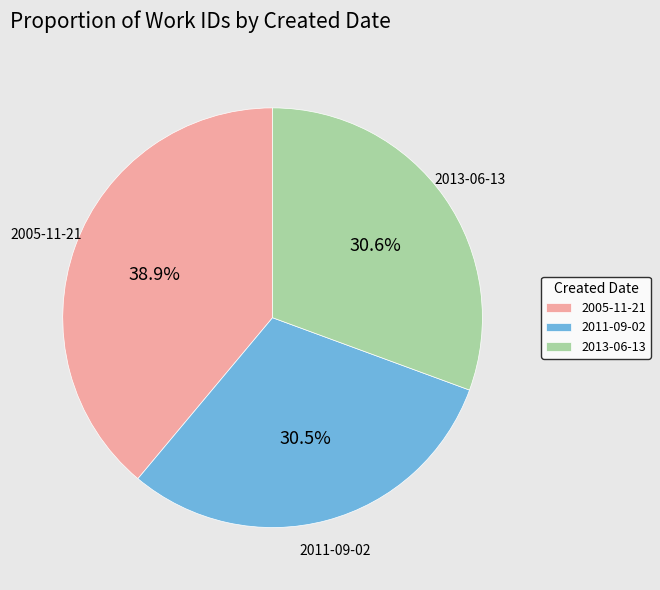

What percentage is the 2005-11-21 slice, to the nearest percent?

39%